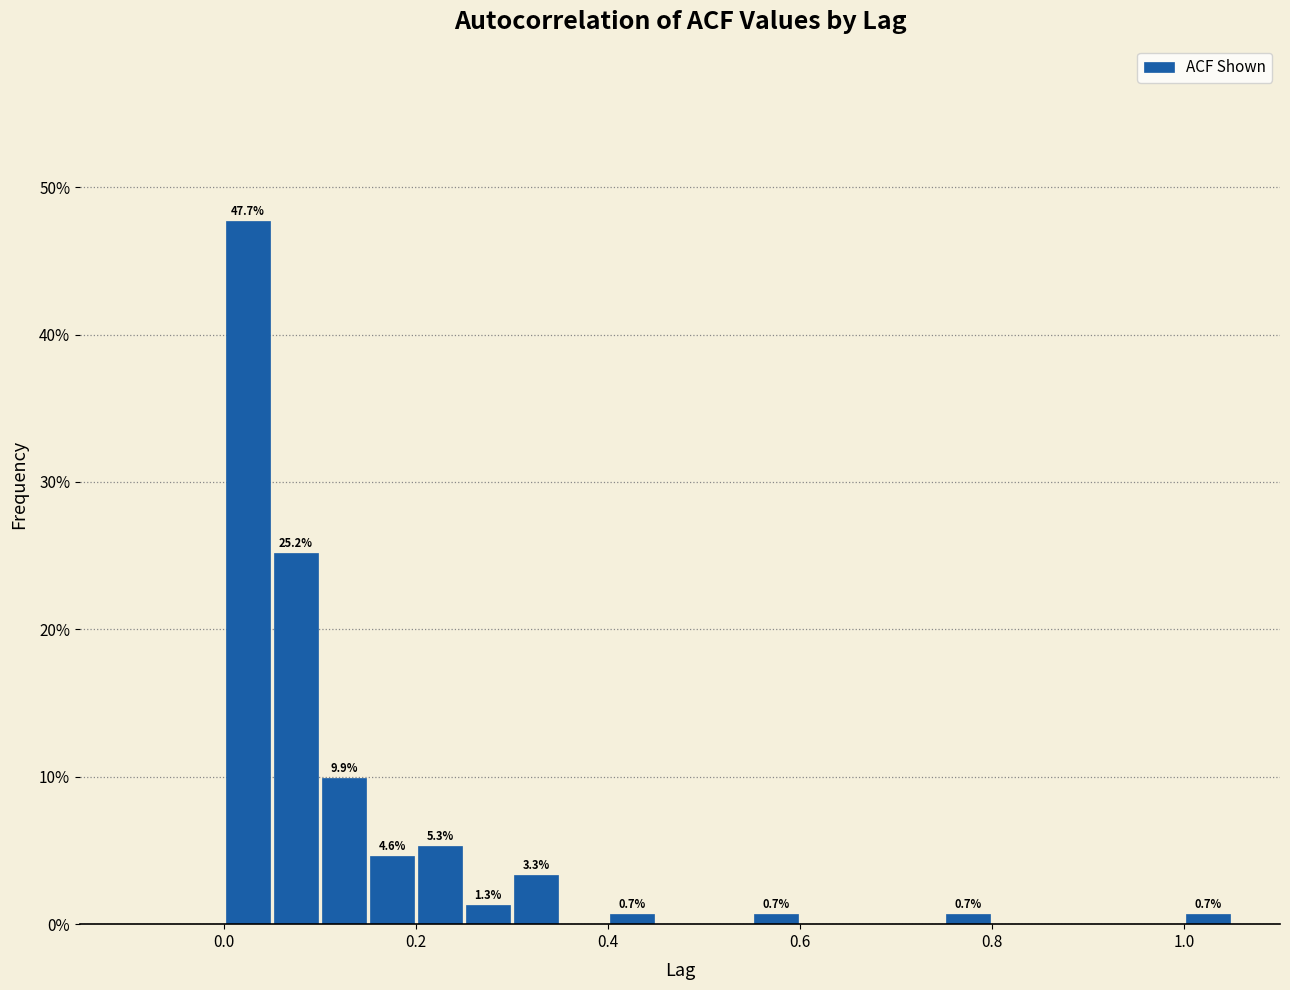

Around what value on the x-axis is the tallest bar? Give the approximate position of its centre, as read against the axis.

0.02